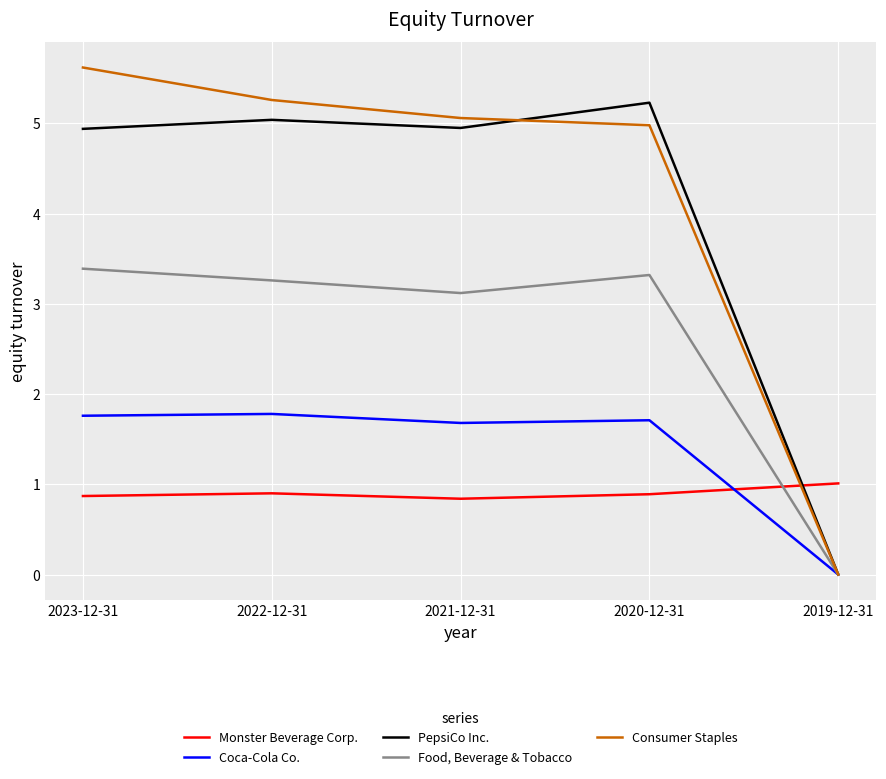

Which series has the largest total across all categories?

Consumer Staples